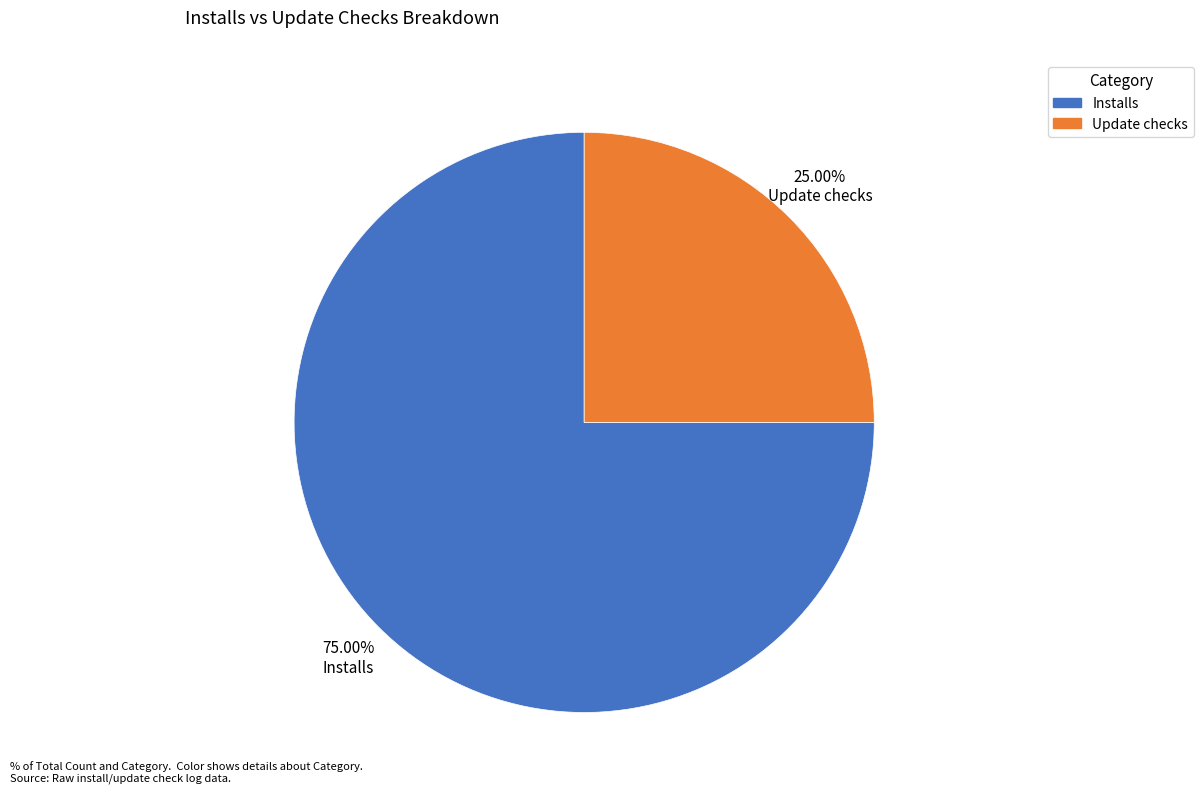

Approximately how many times larger is the value at Update checks compared to Installs?

0.3